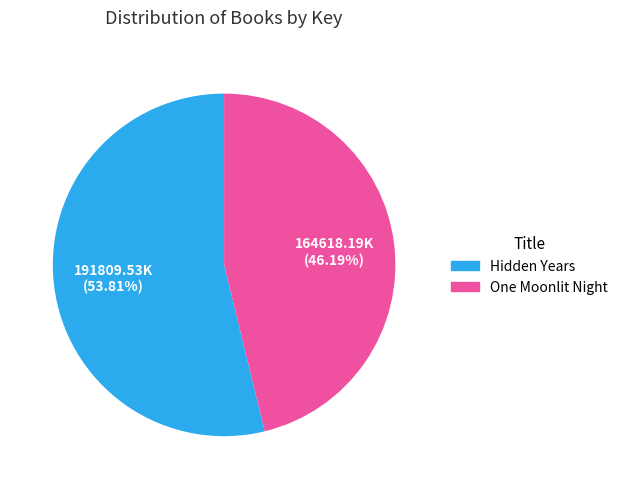

Is there a majority slice in this chart?

Yes